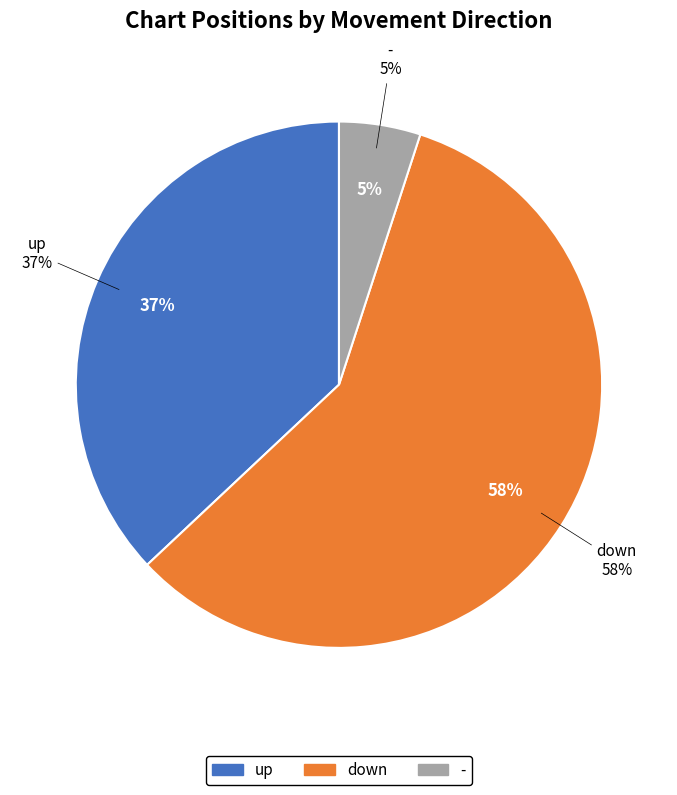

Combined, what portion of the pie is up and -?

42.0%